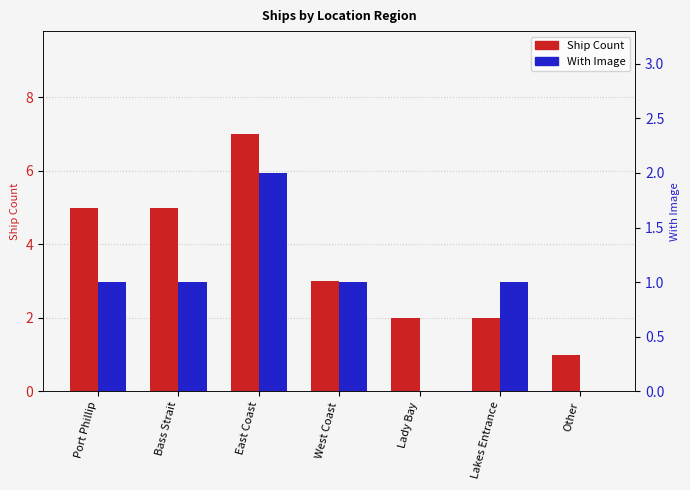

Is the value of Ship Count at Port Phillip greater than the value of With Image at Other?

Yes